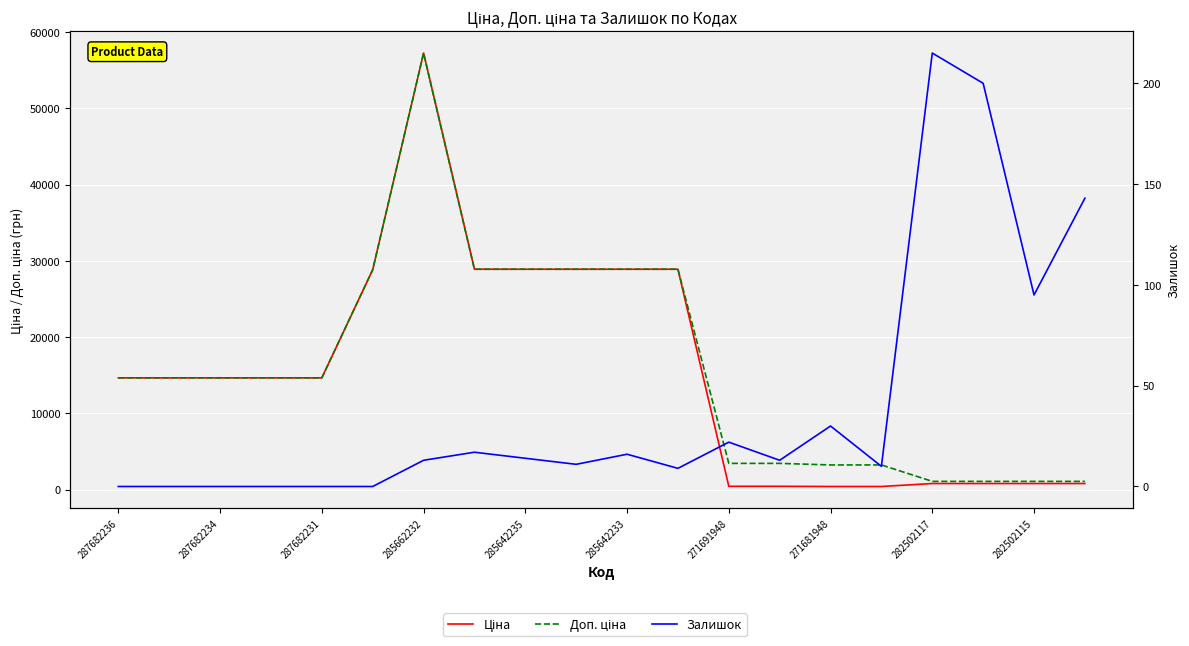

True or false: Ціна and Залишок cross at least once.

False